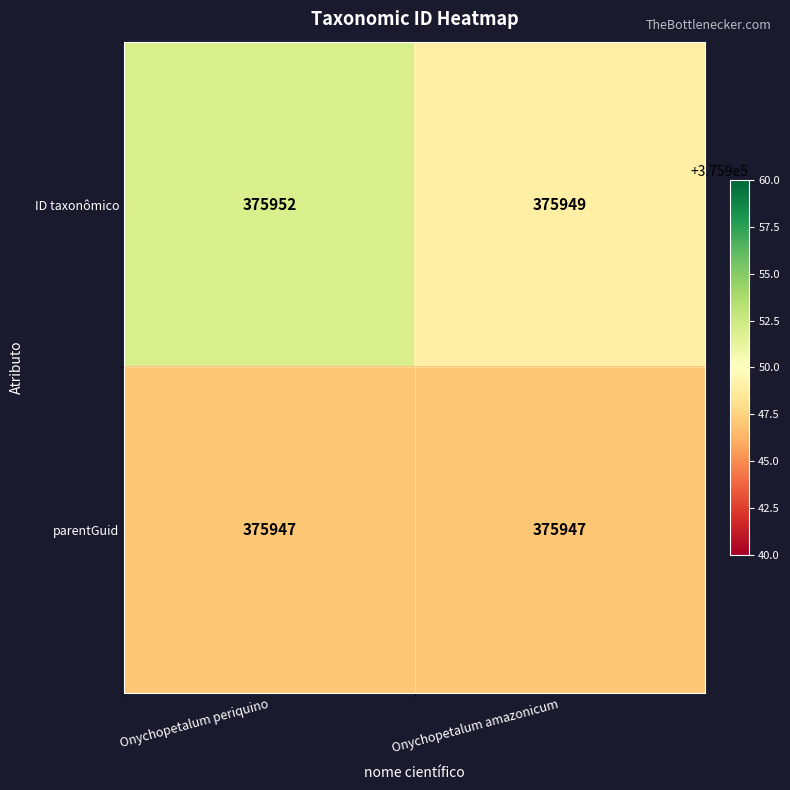

What is the sum of the parentGuid values at Onychopetalum amazonicum and Onychopetalum periquino?

751894